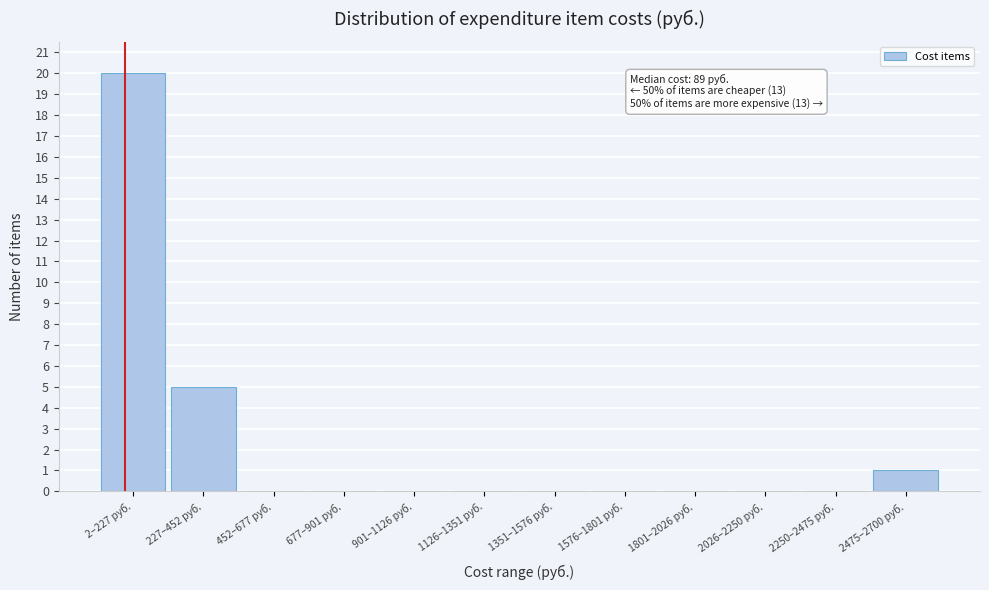

Reading left to right, transcribe all the data shown in this chart.

2–227 руб.=20	227–452 руб.=5	452–677 руб.=0	677–901 руб.=0	901–1126 руб.=0	1126–1351 руб.=0	1351–1576 руб.=0	1576–1801 руб.=0	1801–2026 руб.=0	2026–2250 руб.=0	2250–2475 руб.=0	2475–2700 руб.=1